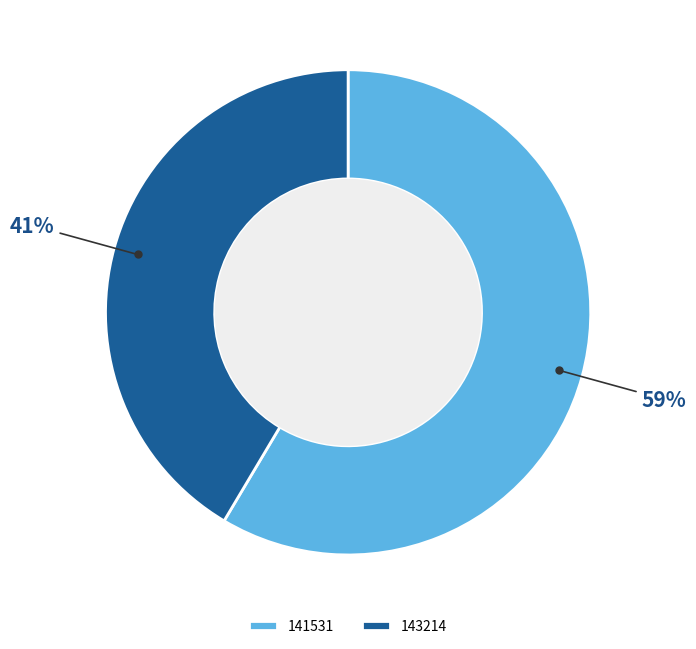

To the nearest percent, what is the combined percentage of 141531 and 143214?

100%